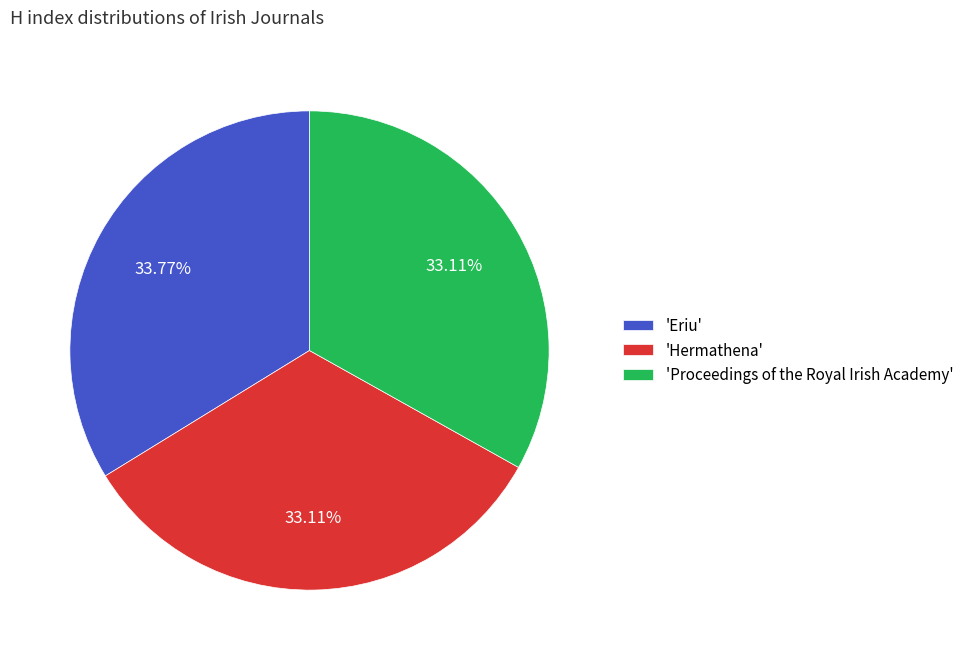

Is there a majority slice in this chart?

No